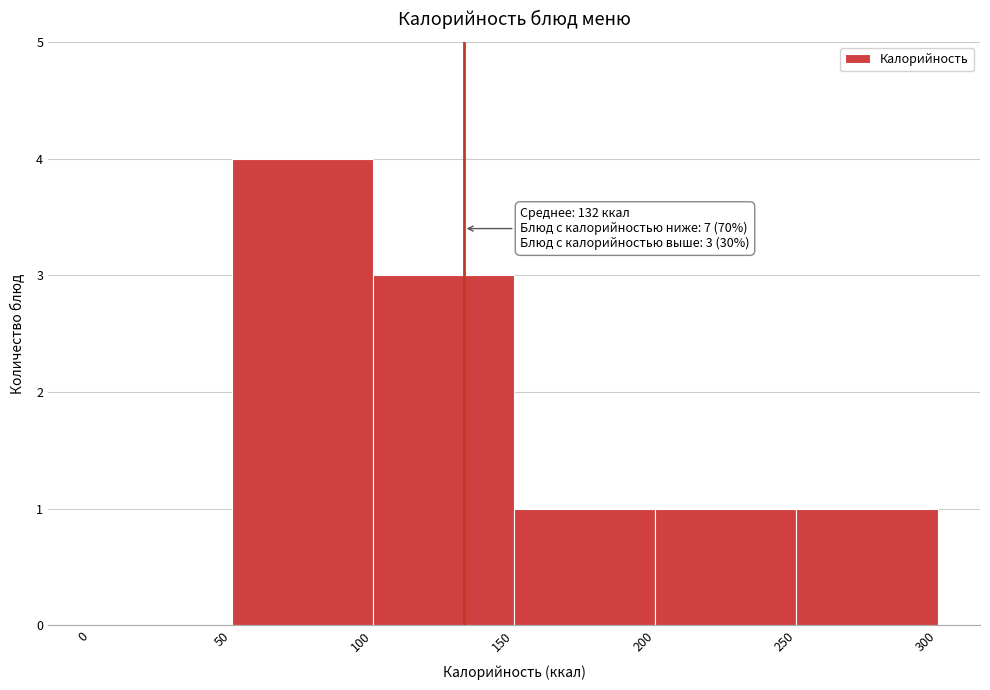

Over which range of the x-axis is the bar tallest?

50 to 100